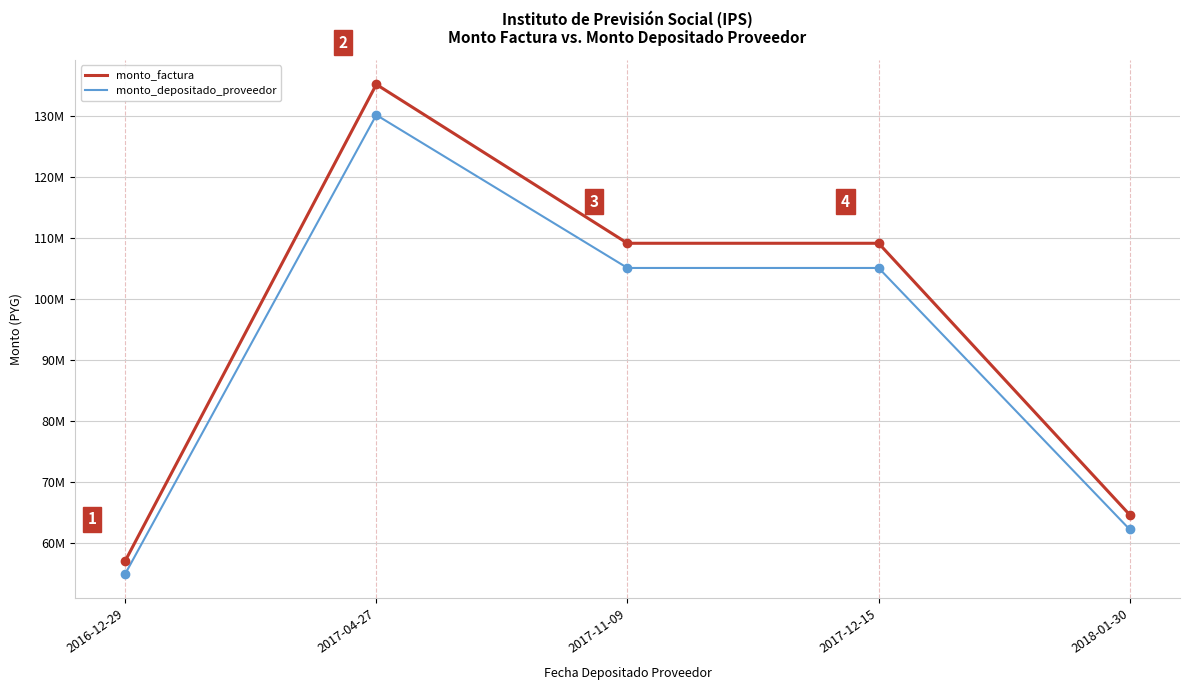

Which series has the largest range (max minus min)?

monto_factura